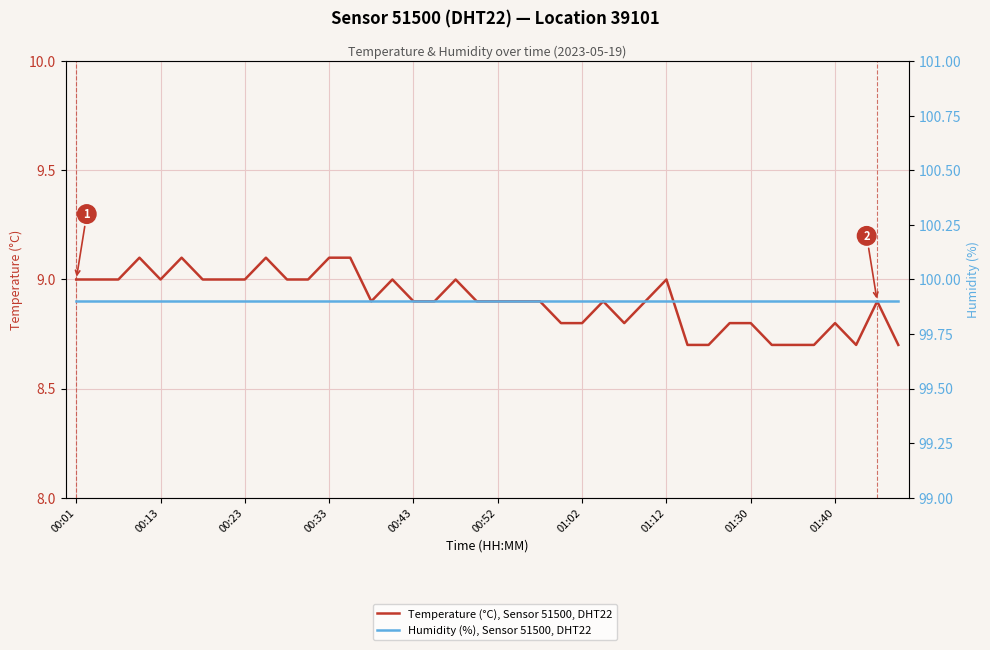

Is this an area chart (filled region under the line)?

No